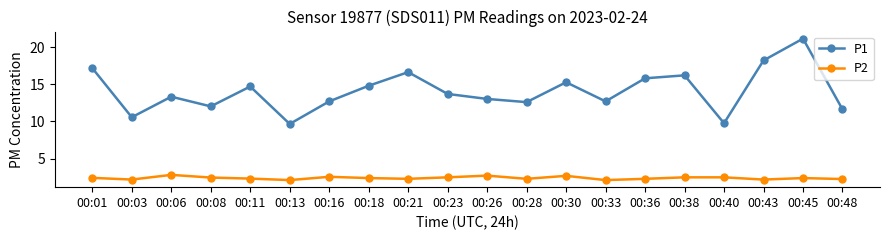

What is the total value across all series at 00:38?

18.7